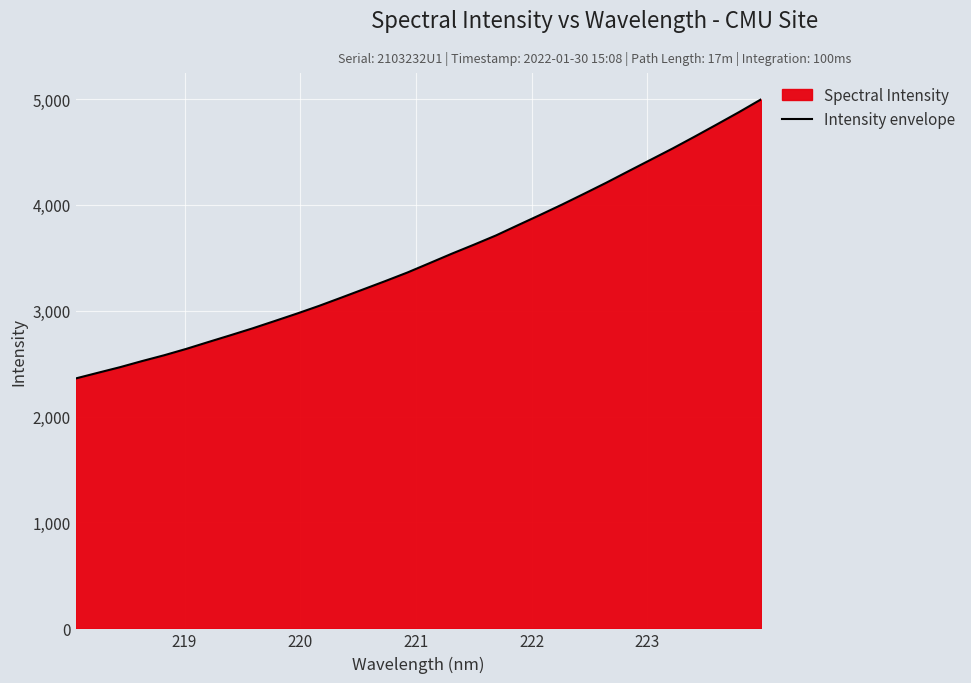

True or false: there are more than 1 points higher than both neighbors.

False